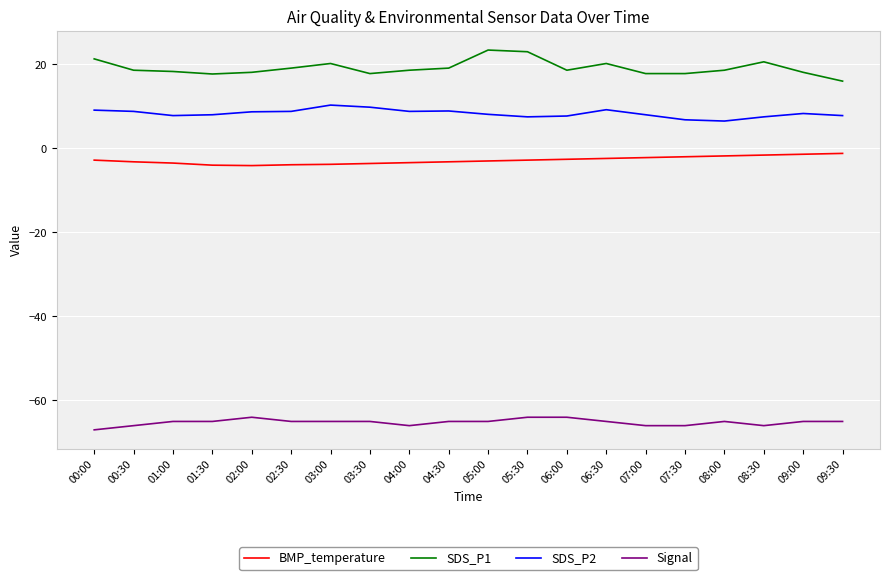

Rank the series by their maximum value, from highest to lowest.

SDS_P1, SDS_P2, BMP_temperature, Signal